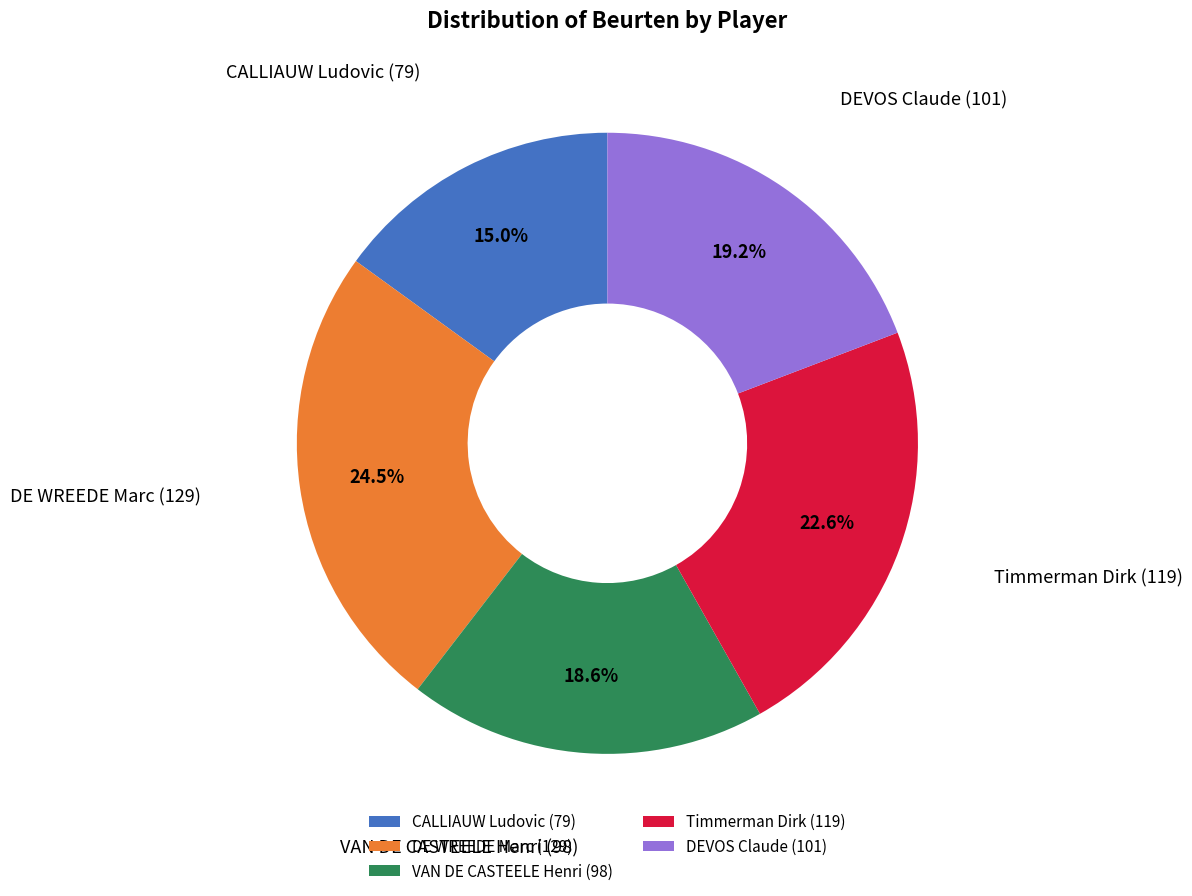

How many slices are in this pie chart?

5